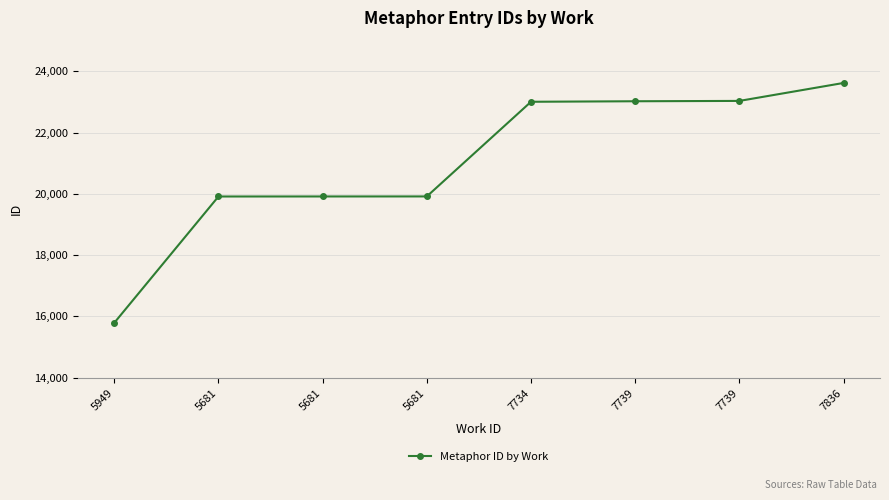

Is this an area chart (filled region under the line)?

No